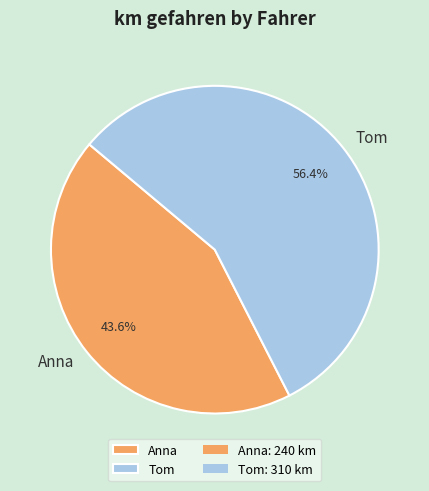

Rank the categories by value from highest to lowest.

Tom, Anna